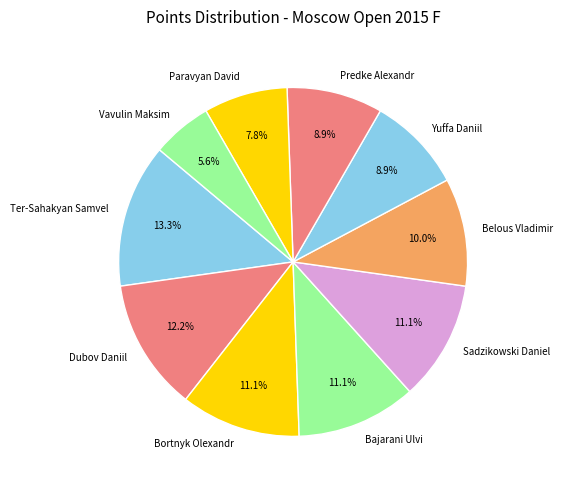

Is it true that Bortnyk Olexandr is 1% of the pie?

False